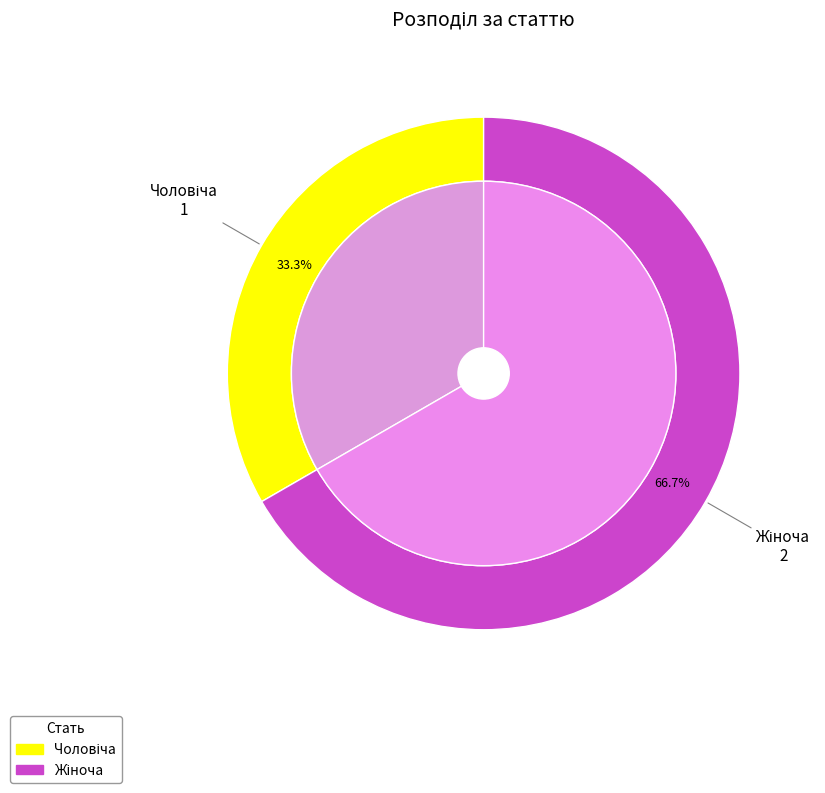

Which has a higher value, Чоловіча or Жіноча?

Жіноча